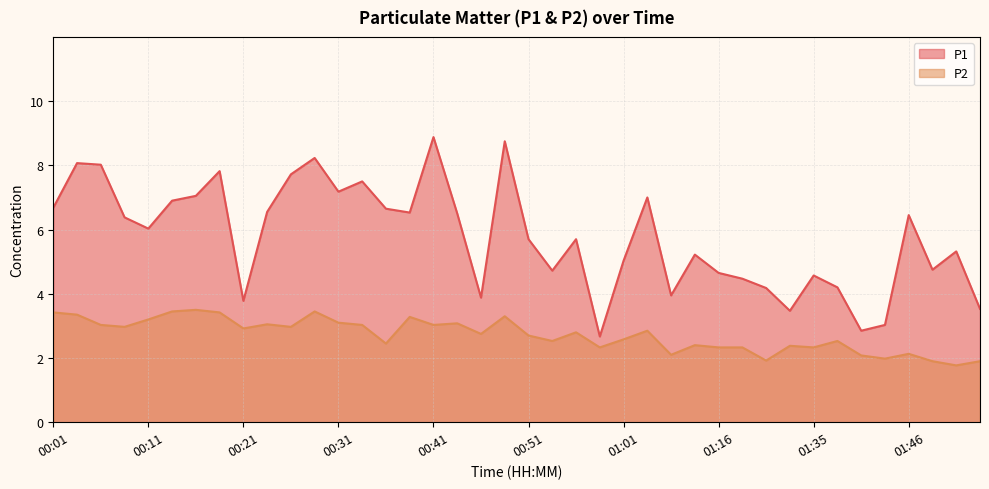

True or false: P2 and P1 cross at least once.

False